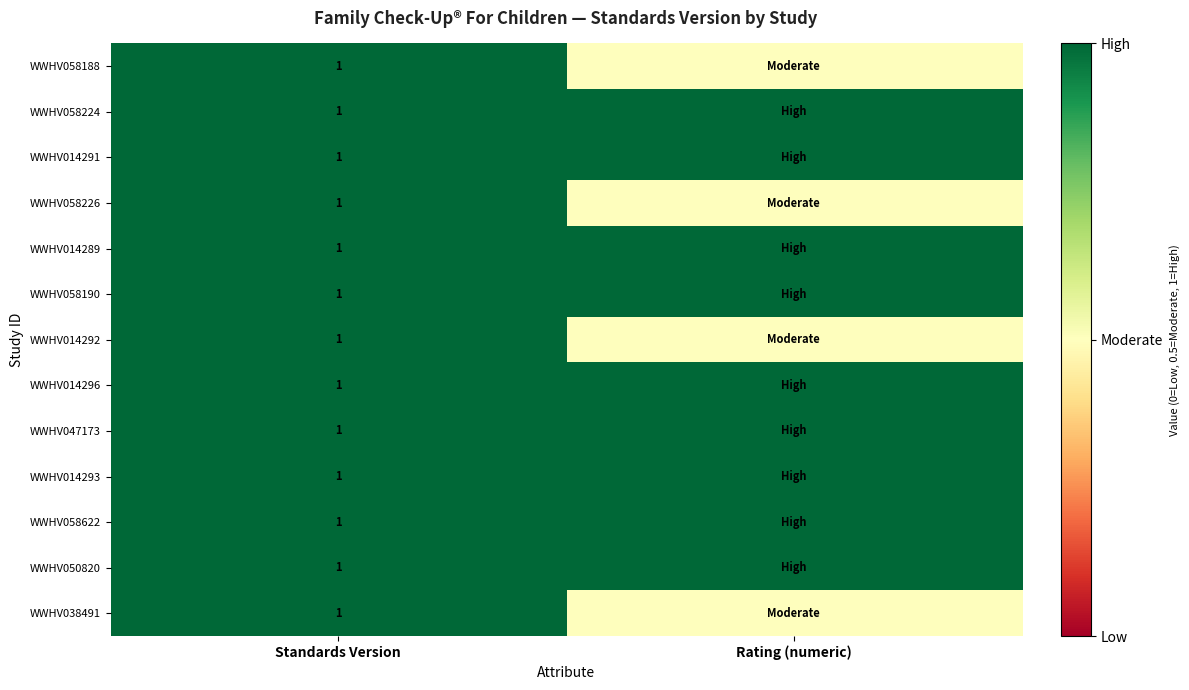

The value of WWHV058188 at Standards Version is 1.5. True or false?

False